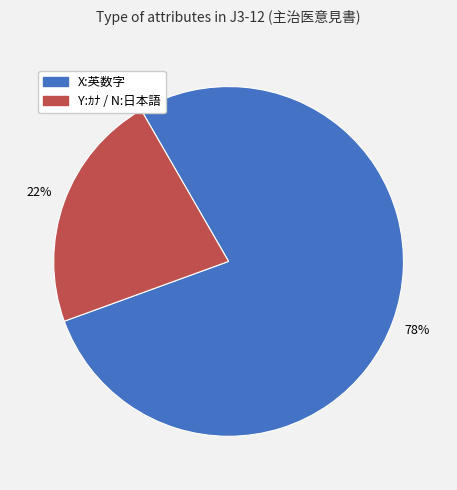

What is the ratio of the value at X:英数字 to the value at Y:ｶﾅ / N:日本語?

3.5